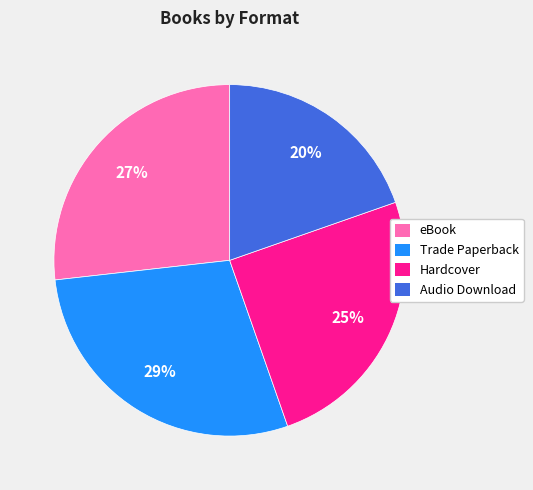

What percentage is the Hardcover slice, to the nearest percent?

25%